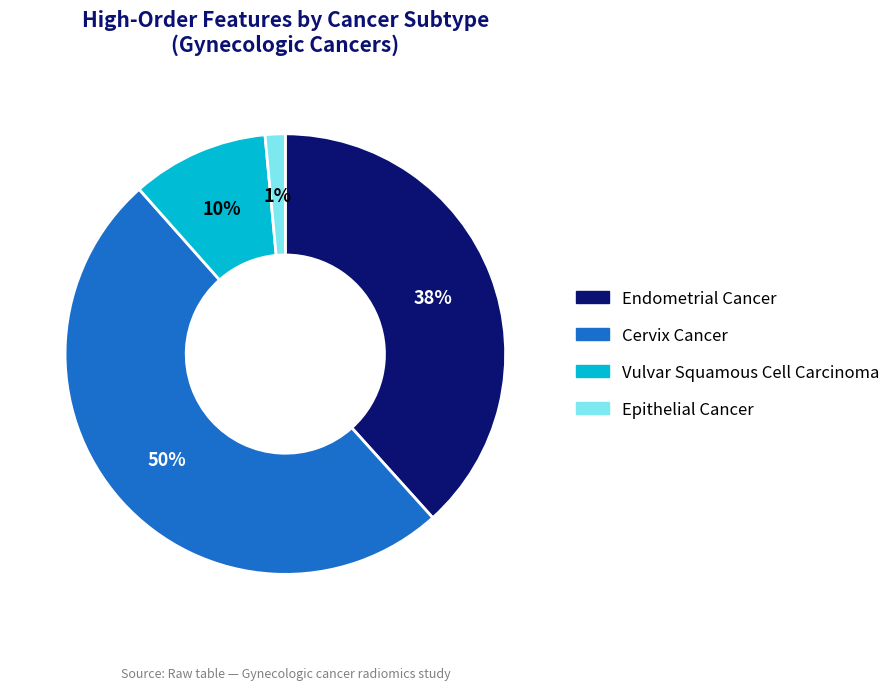

To the nearest percent, what is the difference between the largest and smallest slice percentages?

49%